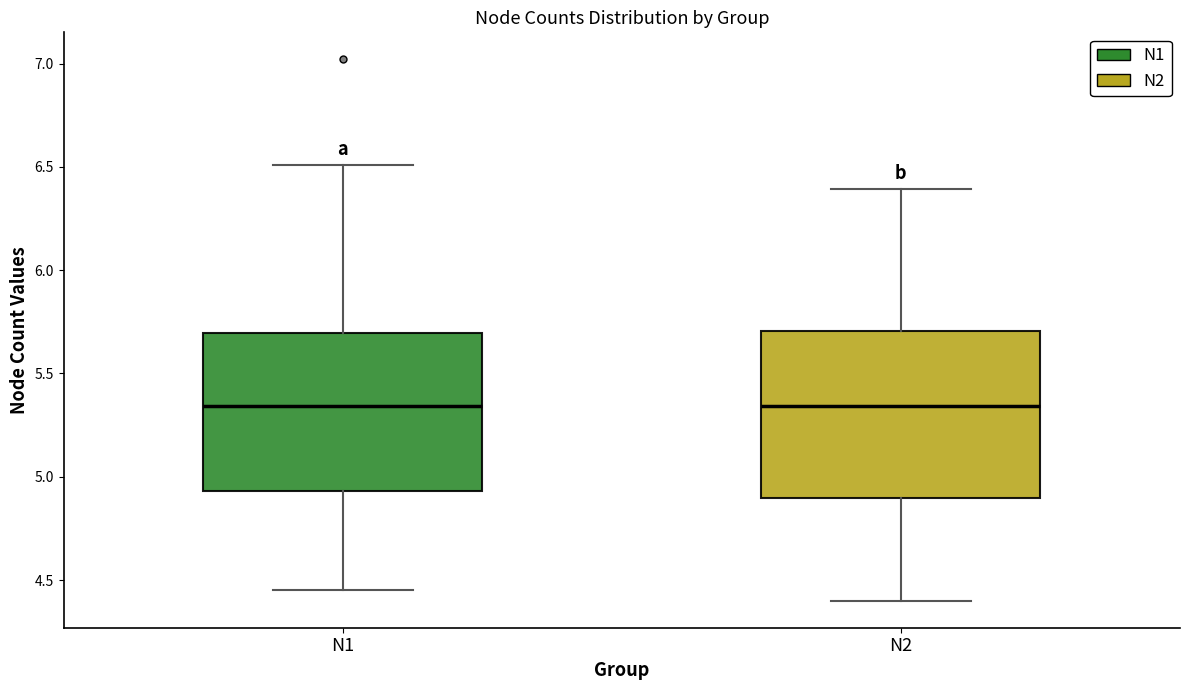

Reading left to right, transcribe this box plot: for each box, give where its median line is, the range the box spans, and where its two whiskers end, as read against the y-axis. The values are not printed on the chart, so give them approximately, as read against the axis.

N1: median 5.35, box 4.95 to 5.70, whiskers 4.45 to 6.50
N2: median 5.35, box 4.90 to 5.70, whiskers 4.40 to 6.40